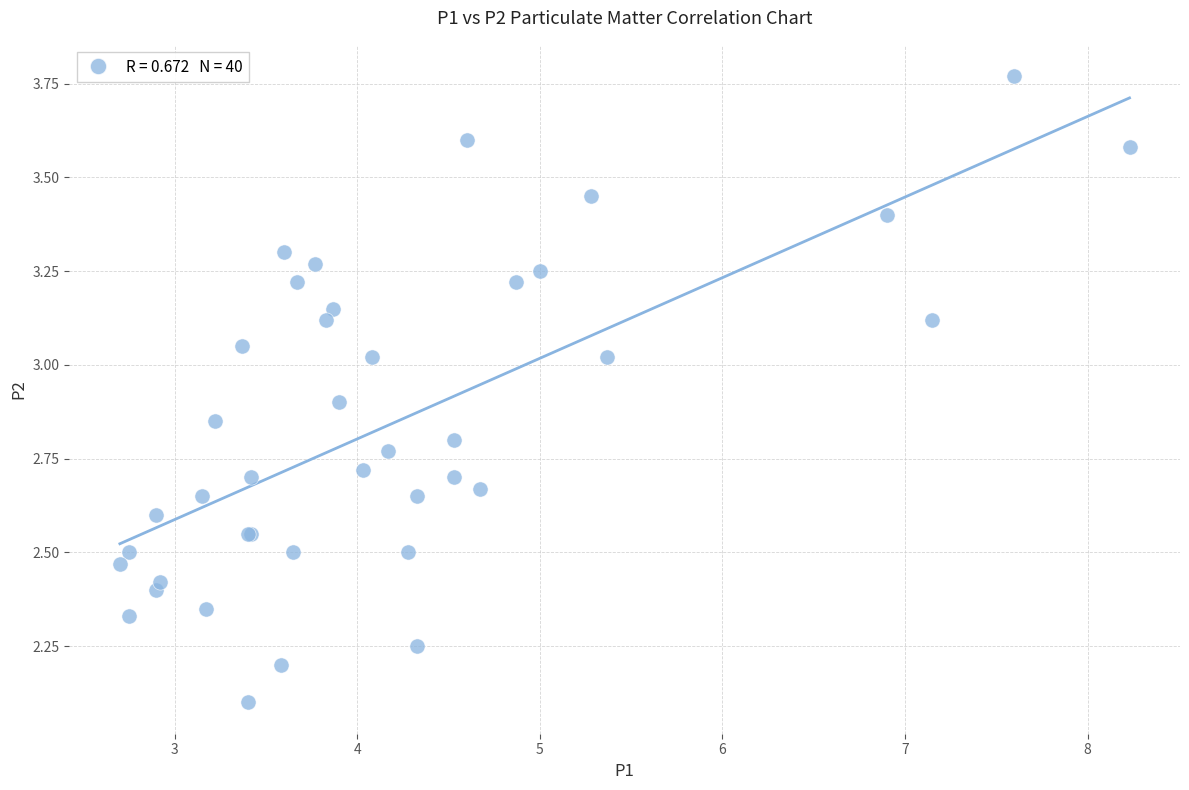

What Y value in the scatter plot is closest to 2?

2.1